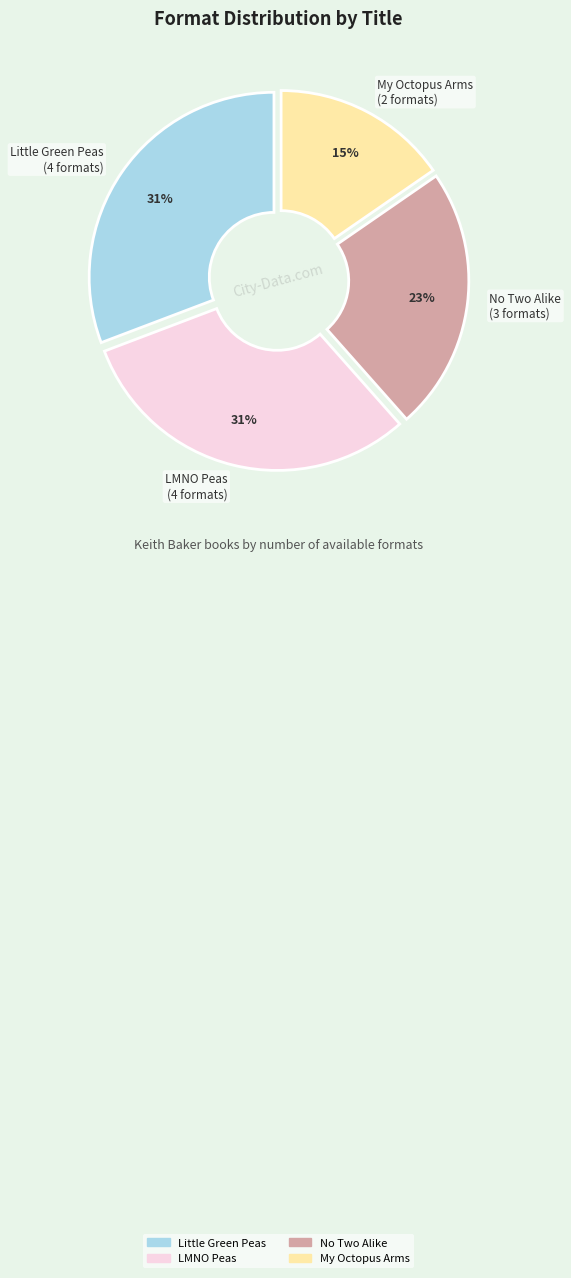

Is there any slice that represents more than half of the pie?

No